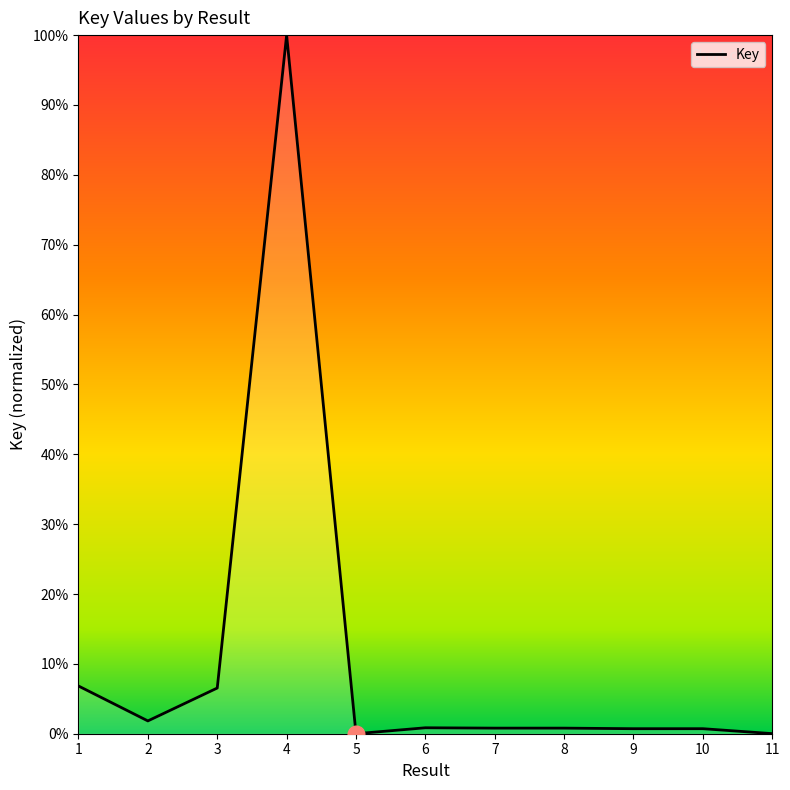

What is the difference between the maximum and minimum values?

100.0